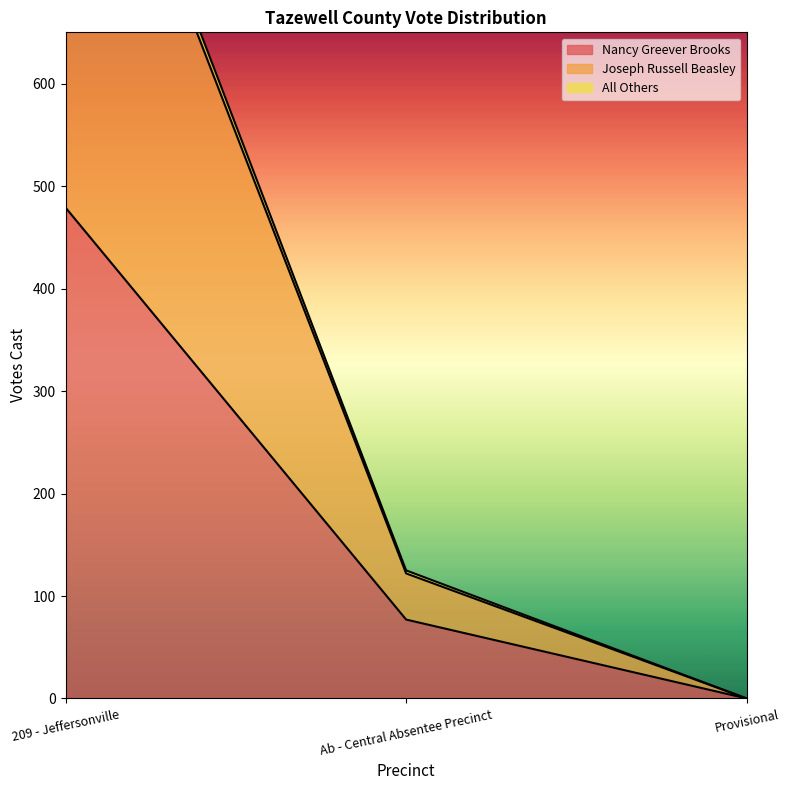

What is the difference between the maximum and second lowest values in the Nancy Greever Brooks series?

402